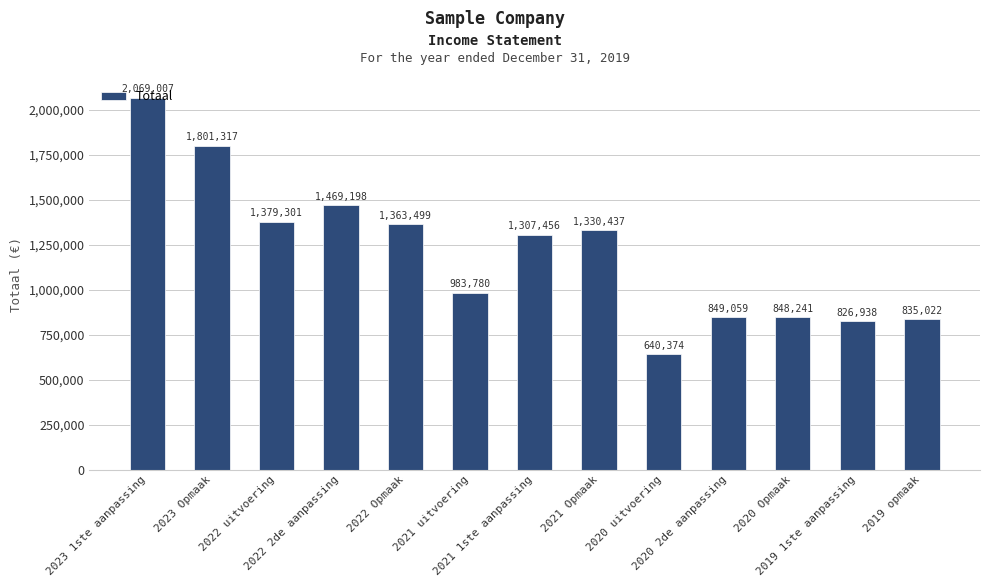

How many data points does each series have?

13